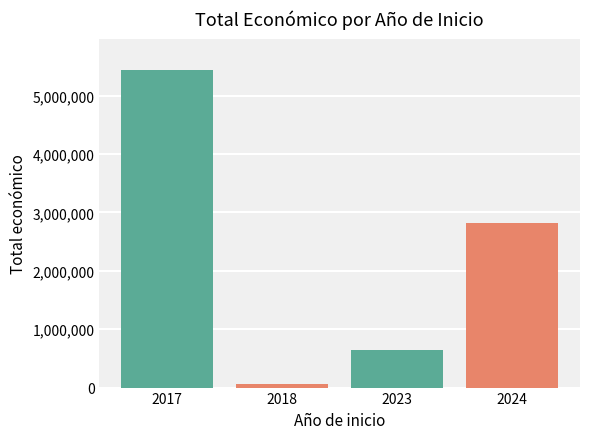

What is the change in value from 2018 to 2023?

+582703